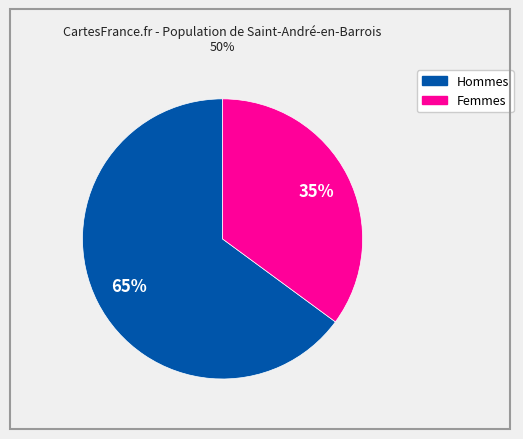

To the nearest percent, what is the average slice percentage?

50%